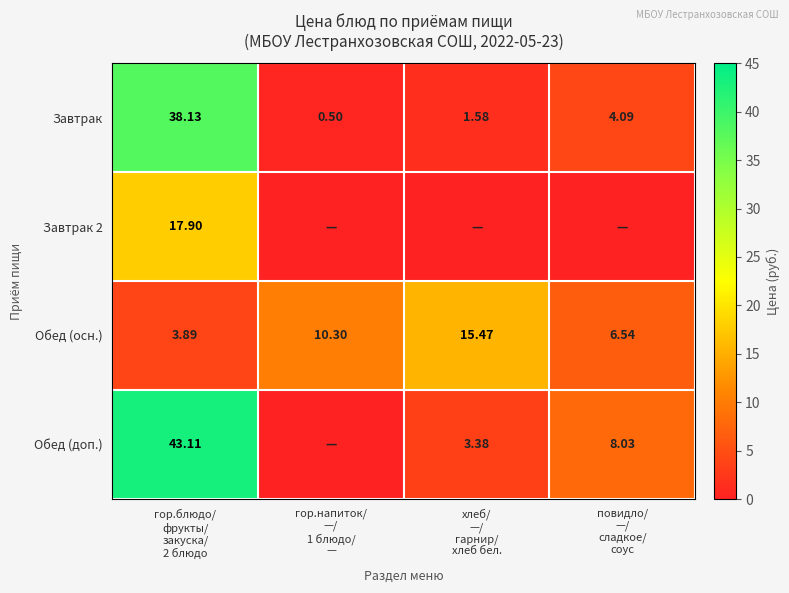

Which category has the highest value in the Обед (осн.) series?

хлеб/ —/ гарнир/ хлеб бел.